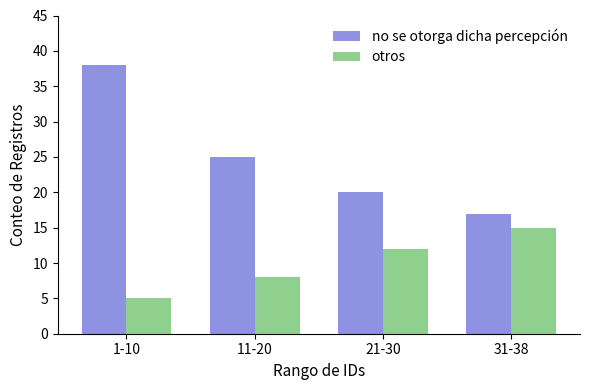

At 1-10, list the series in order from largest to smallest.

no se otorga dicha percepción, otros